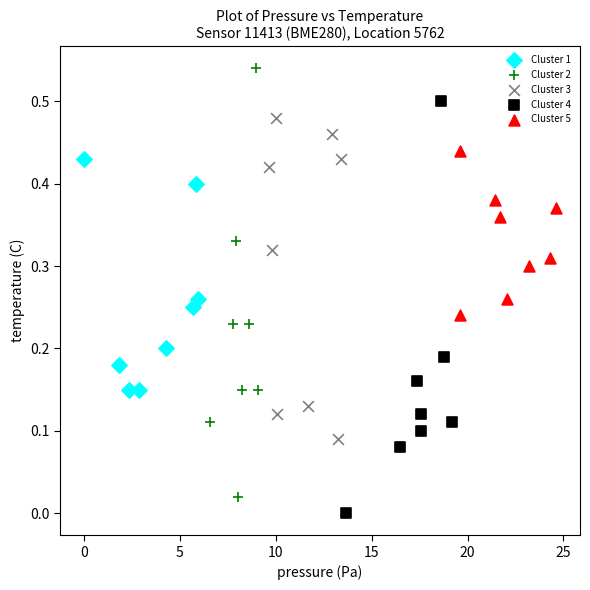

Which series reaches the maximum Y coordinate?

Cluster 2